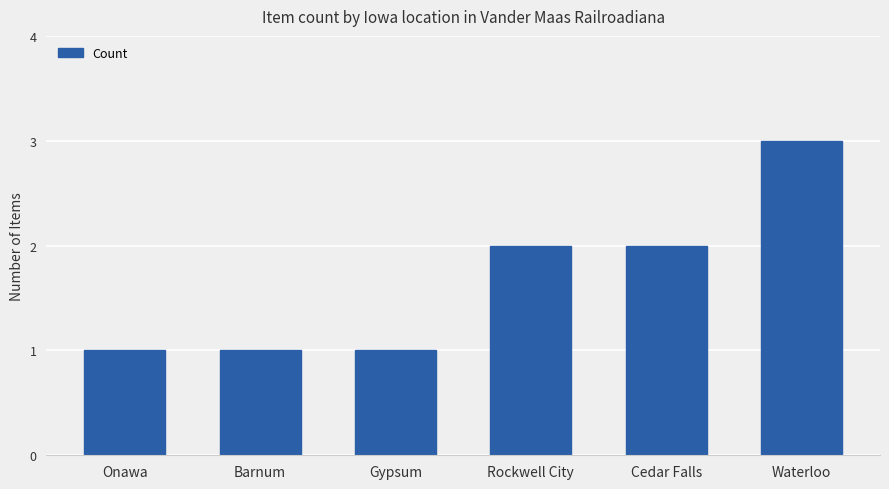

What is the greatest value displayed?

3